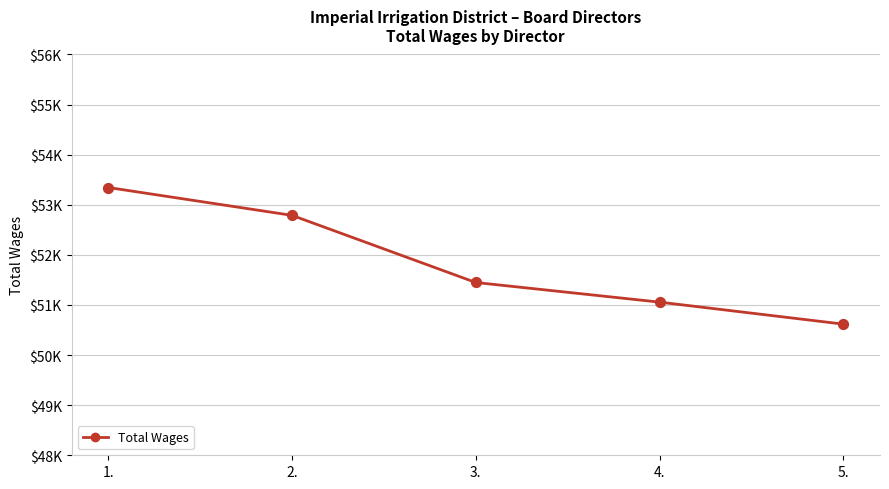

Is this an area chart (filled region under the line)?

No